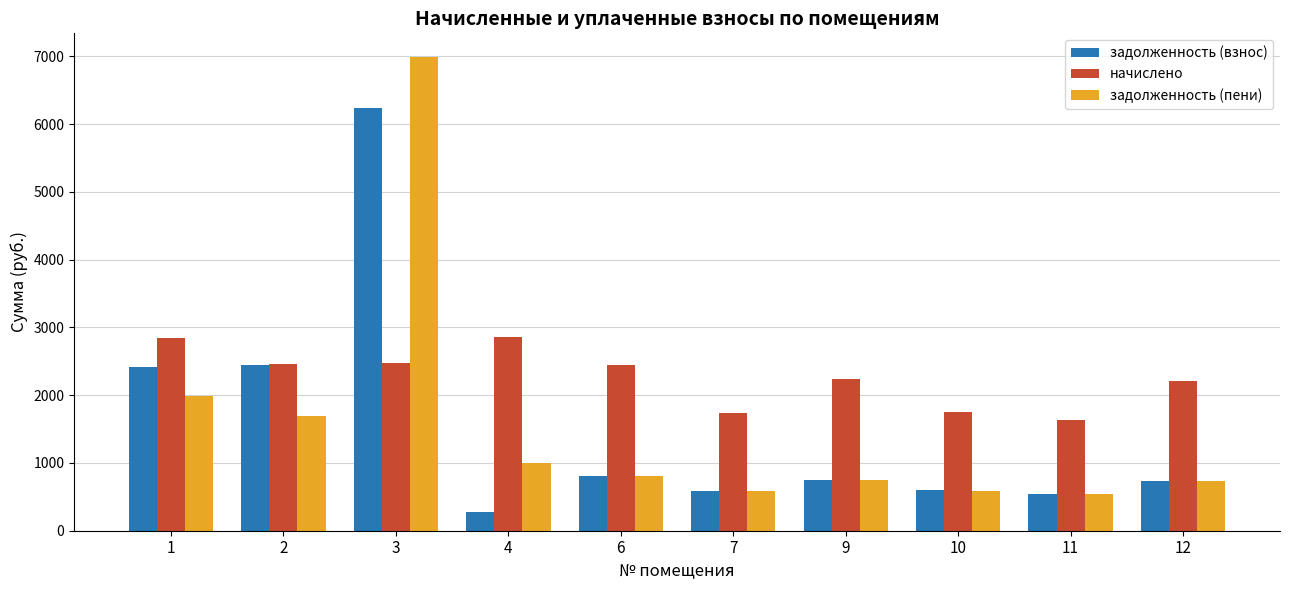

What is the value of the задолженность (взнос) bar at the 5th from the left?

813.9